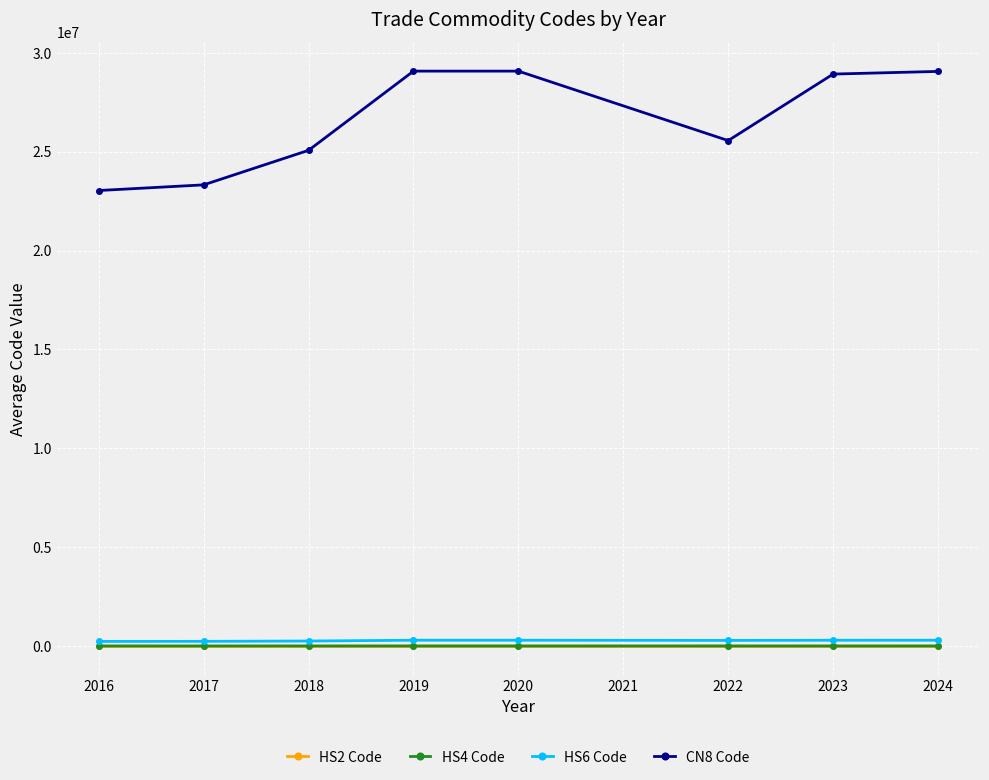

Which series has the largest range (max minus min)?

CN8 Code